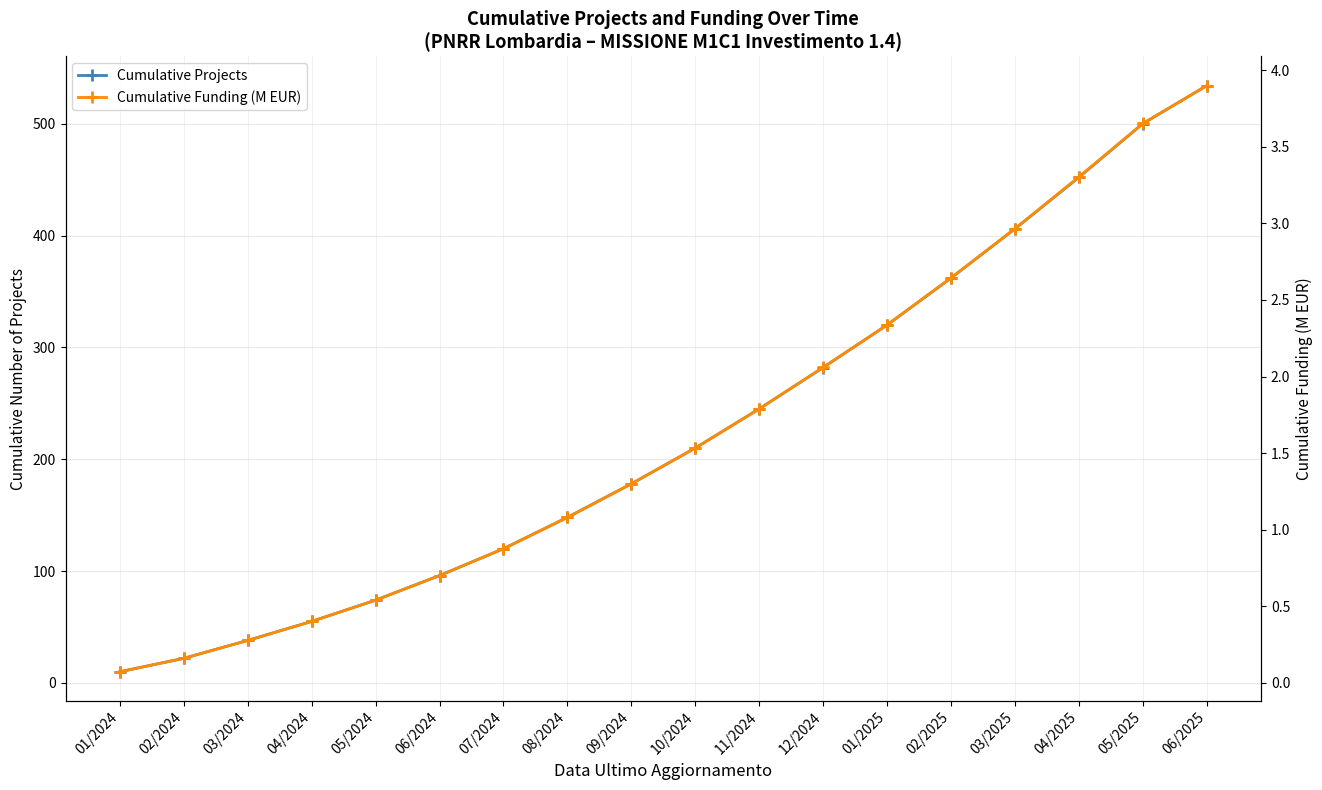

What is the sum of all Cumulative Projects values?

4052.0